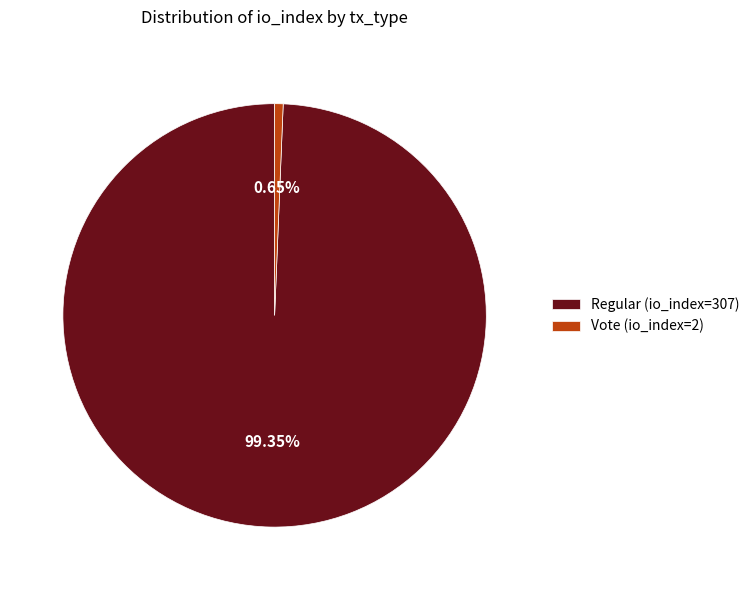

Do Regular (io_index=307) and Vote (io_index=2) together represent more than half of the pie?

Yes